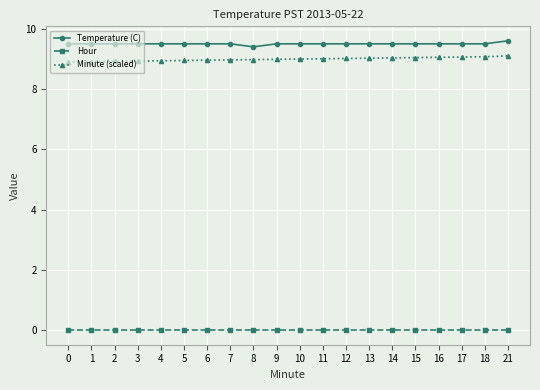

What is the value of the Minute (scaled) point at the 12th from the left?

9.0